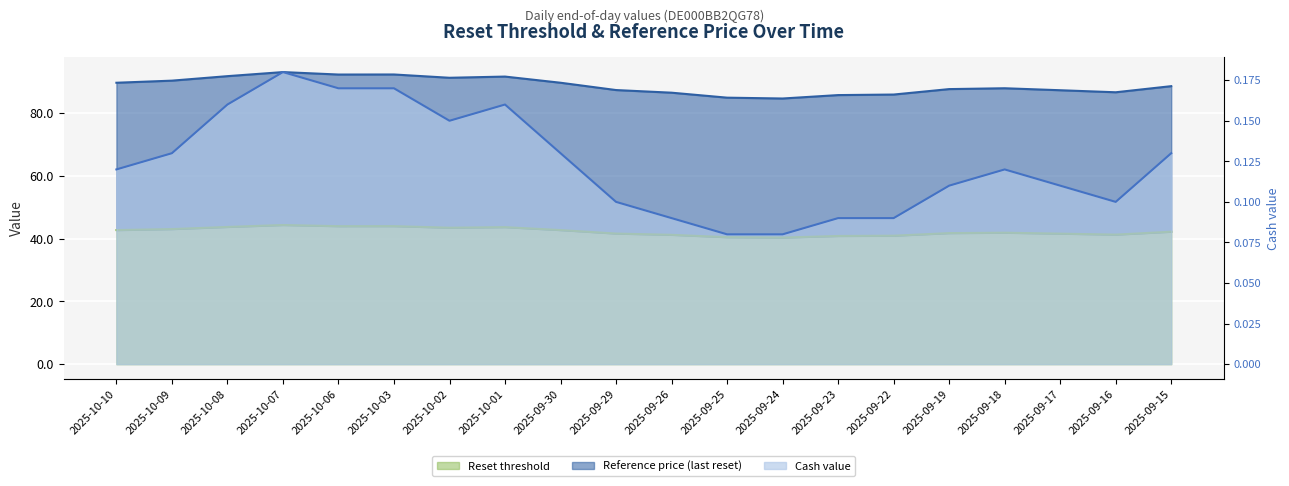

True or false: Cash value and Reference price (last reset) cross at least once.

False